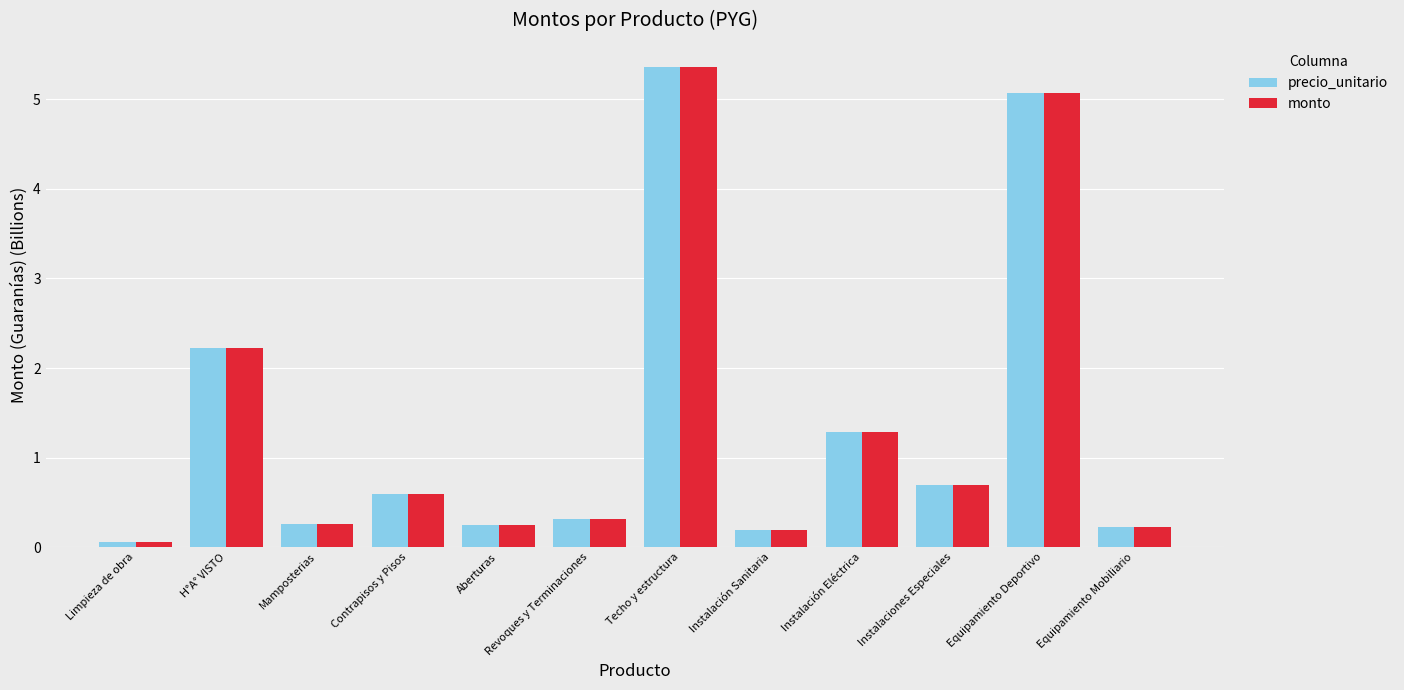

The monto series shows 0.2 at Aberturas. True or false?

True